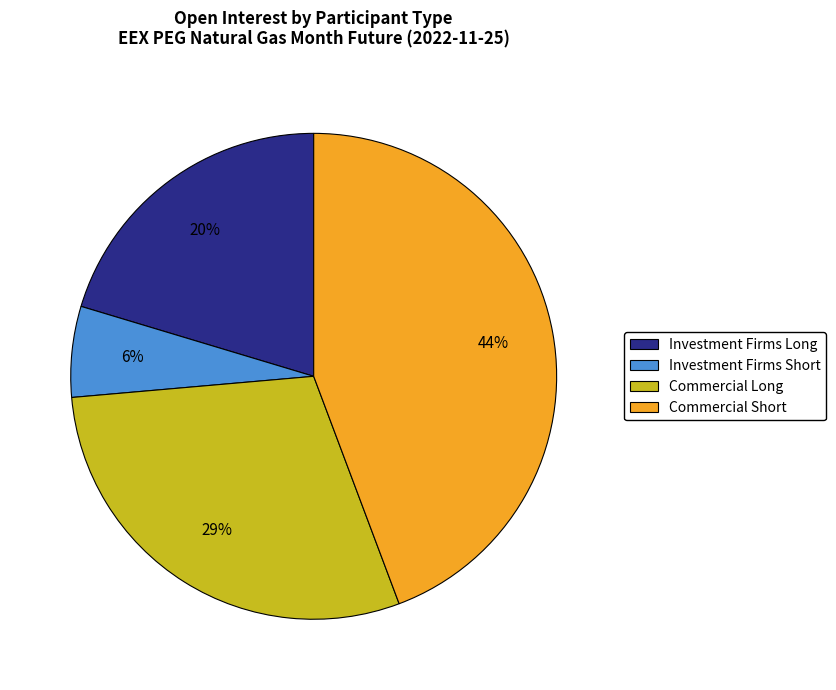

True or false: Investment Firms Short accounts for 1% of the total.

False